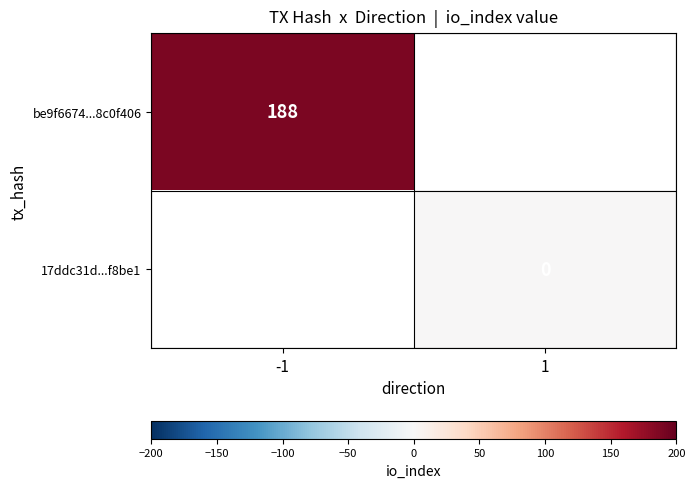

Which category has the highest value across all series?

-1